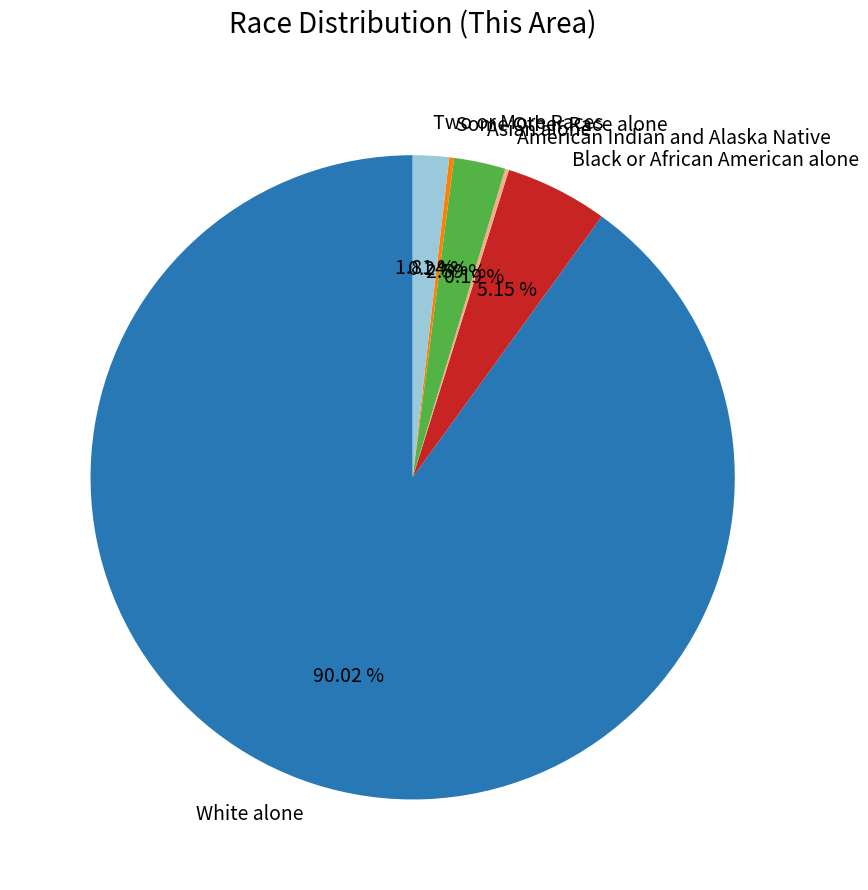

Is there any slice that represents more than half of the pie?

Yes